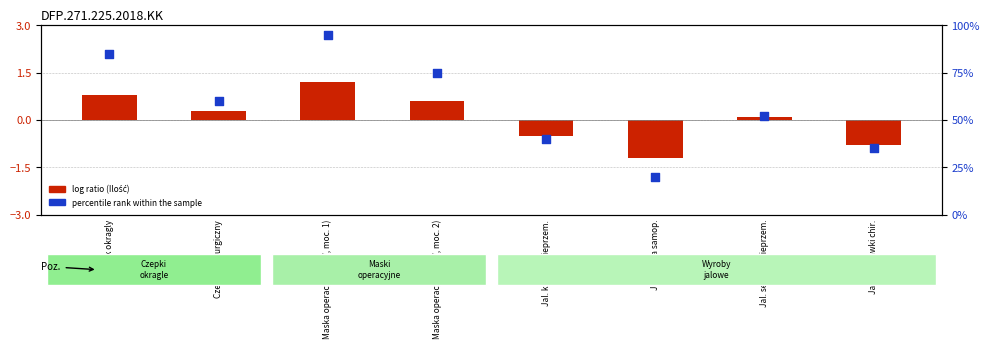

At which category is the sum across all series the highest?

Maska operacyjna (3W, moc. 1)